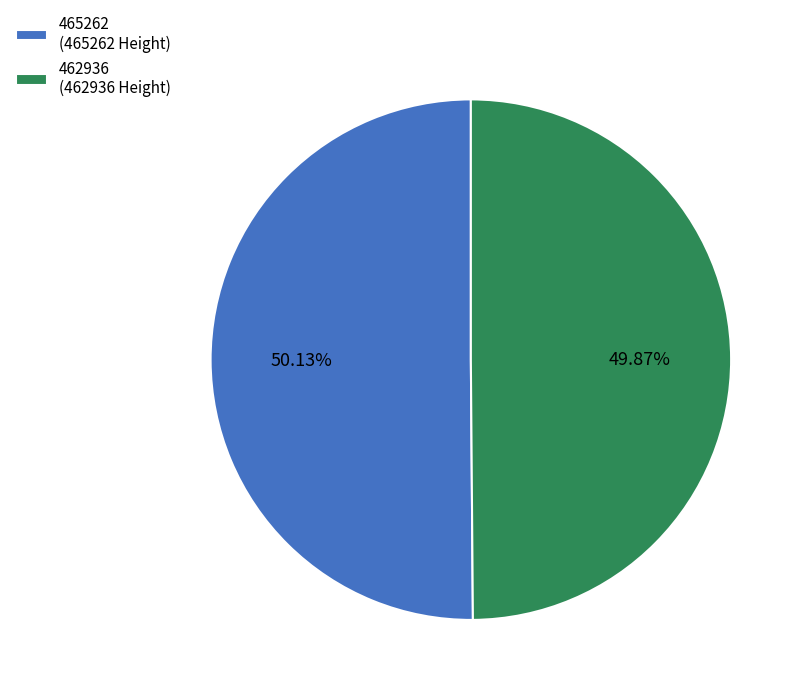

To the nearest percent, what is the average slice percentage?

50%